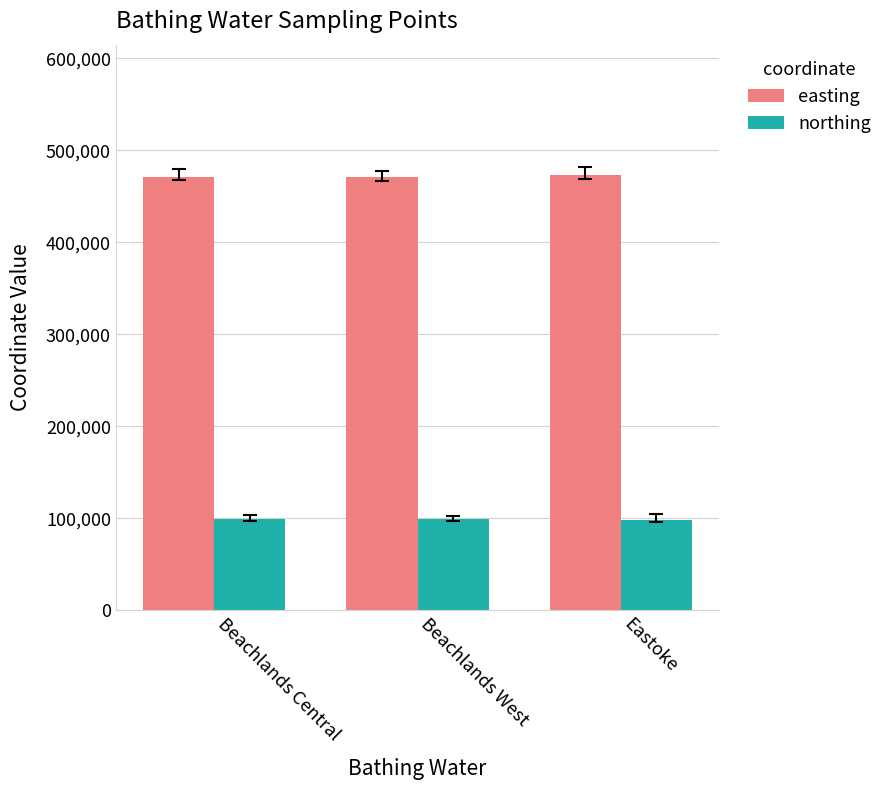

Where does the northing series first go above 98700?

Beachlands Central